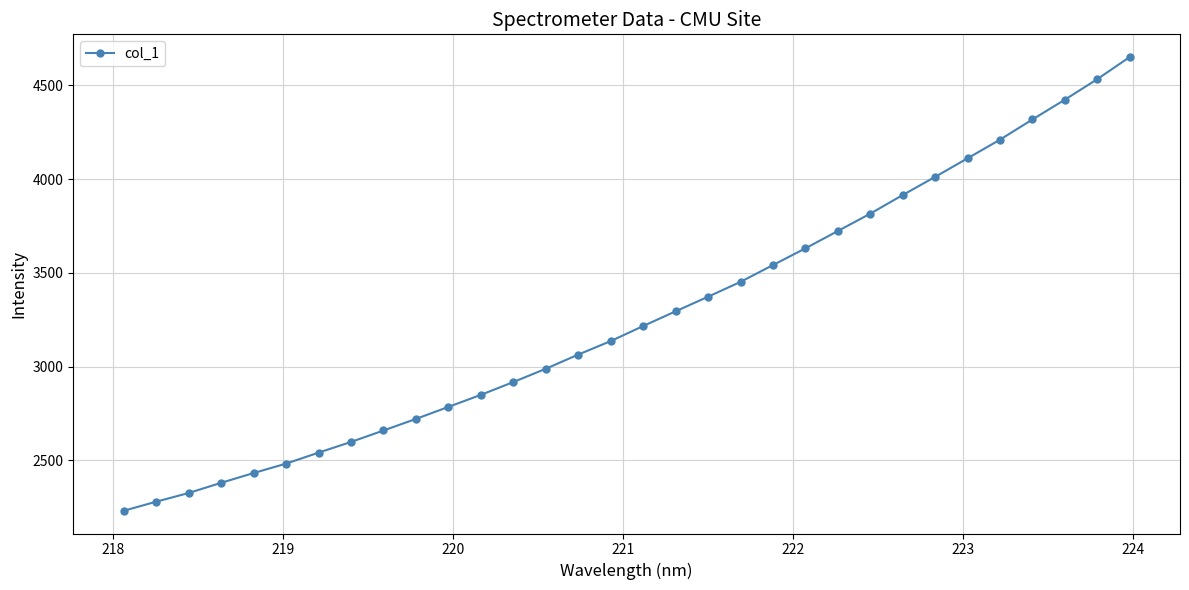

What is the value of the 10th point from the left?

2721.2